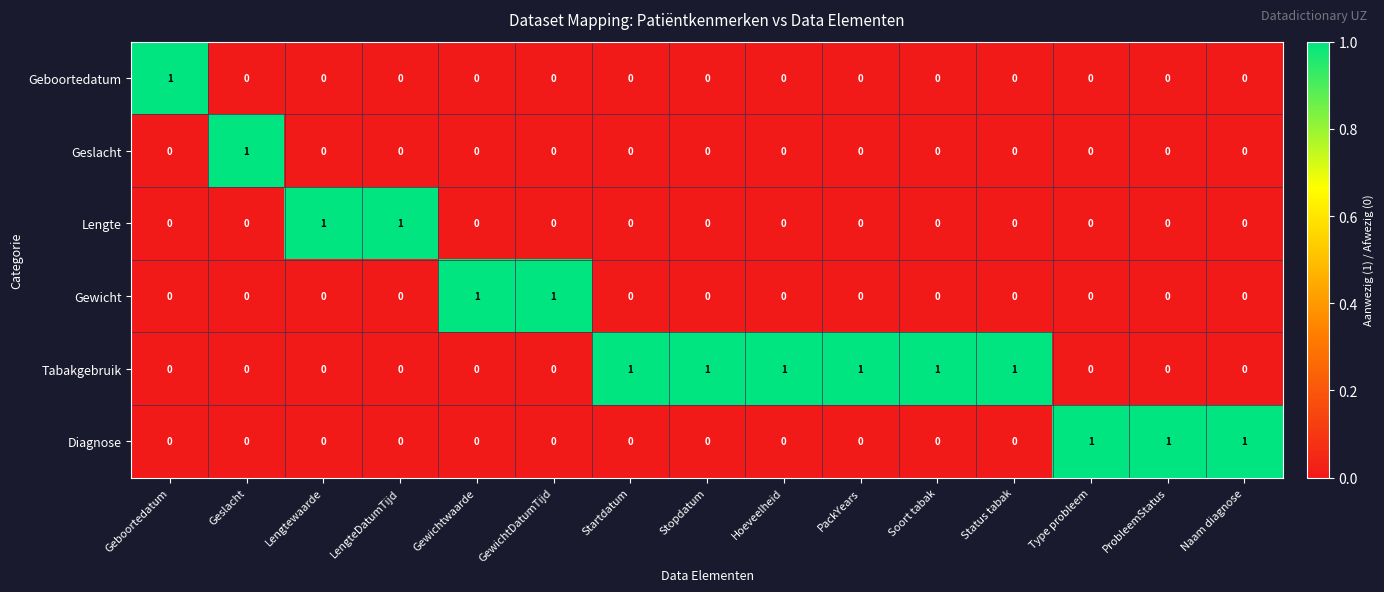

Which series has the largest total across all categories?

Tabakgebruik